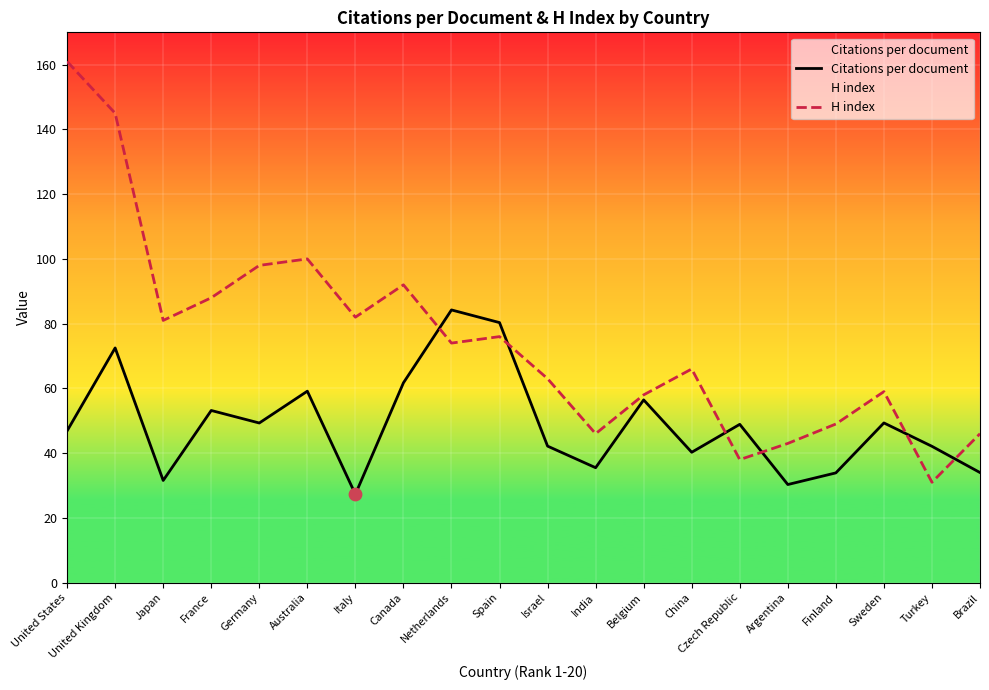

What are all the series names shown in the legend?

Citations per document, H index